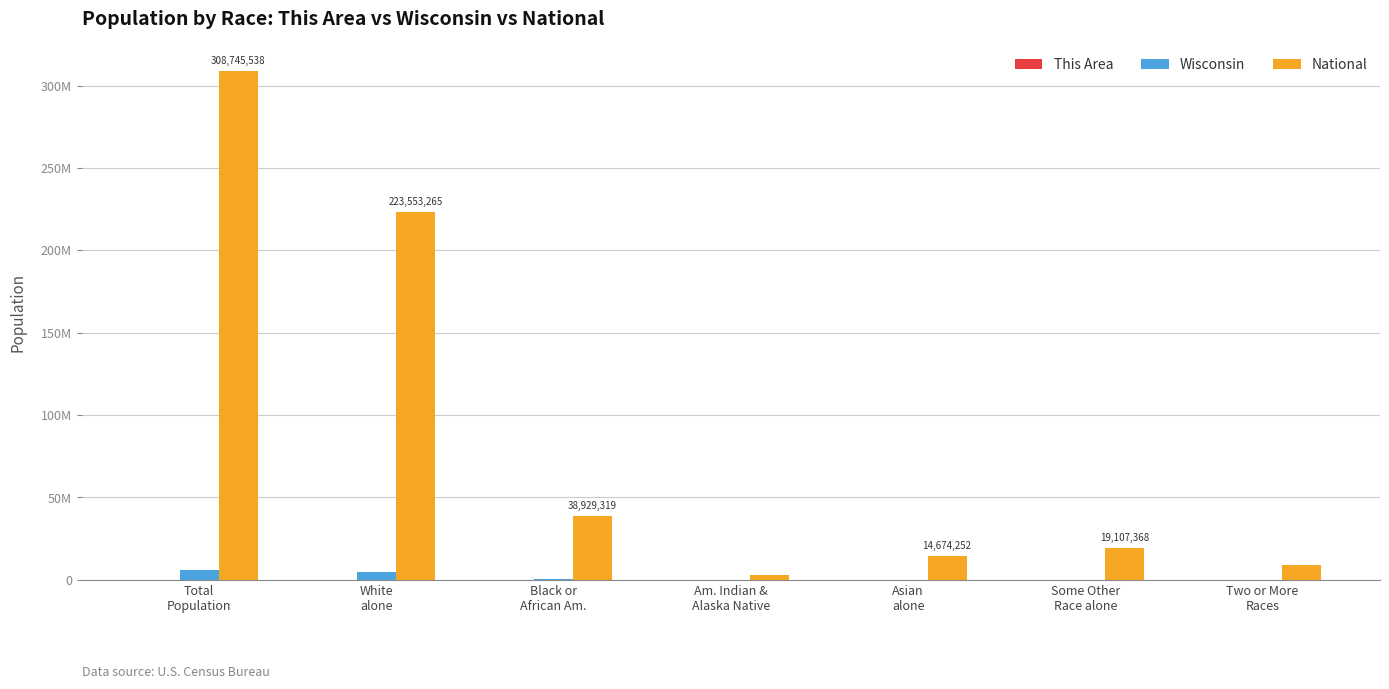

Between Some Other
Race alone and Two or More
Races, which series saw the biggest shift?

National